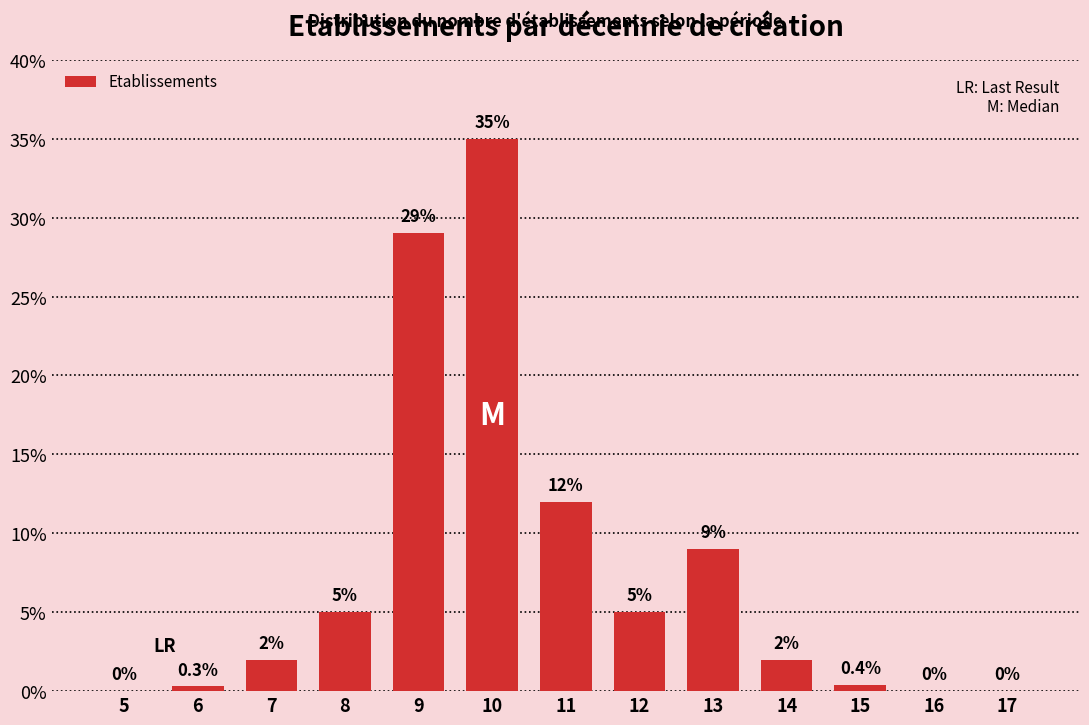

Reading left to right, list all the values displayed in this chart.

5=0.0	6=0.3	7=2.0	8=5.0	9=29.0	10=35.0	11=12.0	12=5.0	13=9.0	14=2.0	15=0.4	16=0.0	17=0.0